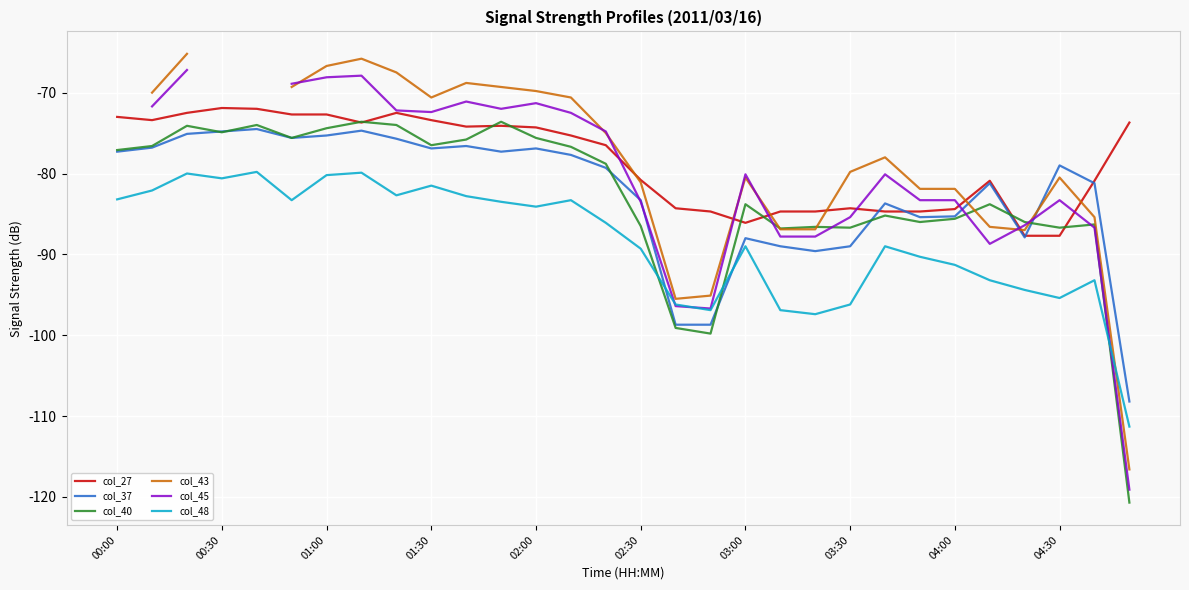

What are all the series names shown in the legend?

col_27, col_37, col_40, col_43, col_45, col_48